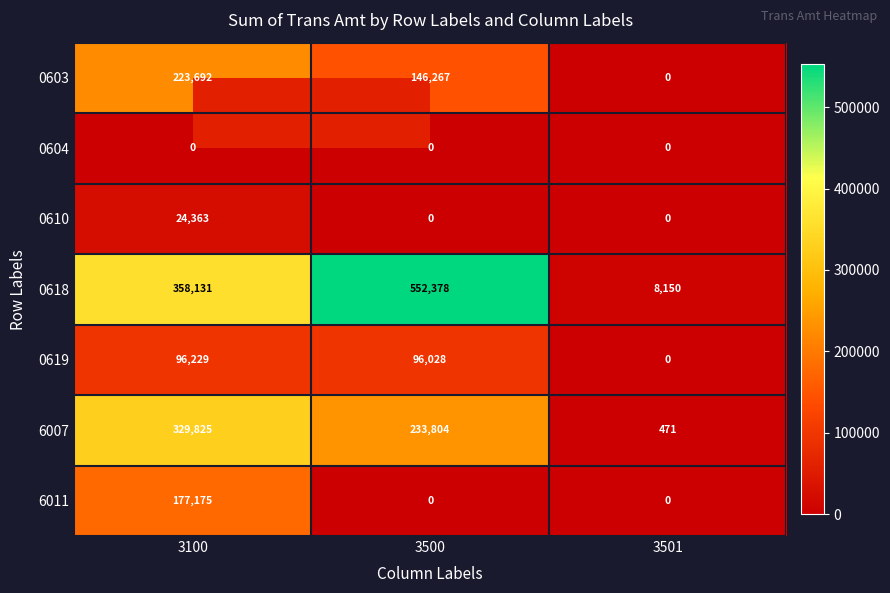

Which series has the largest range (max minus min)?

0618